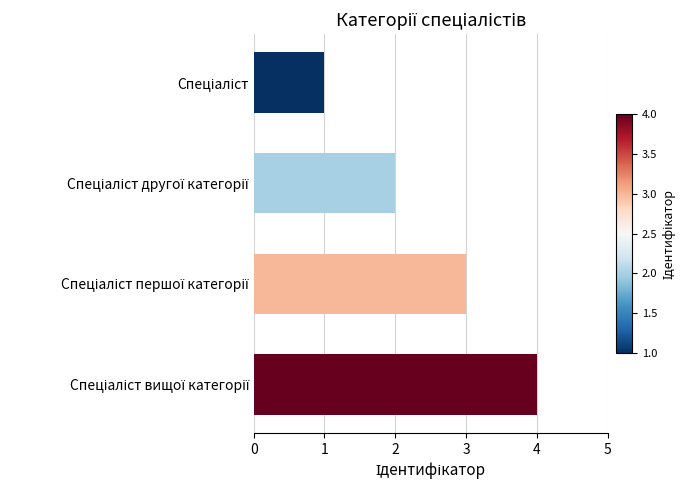

What is the sum of all values?

10